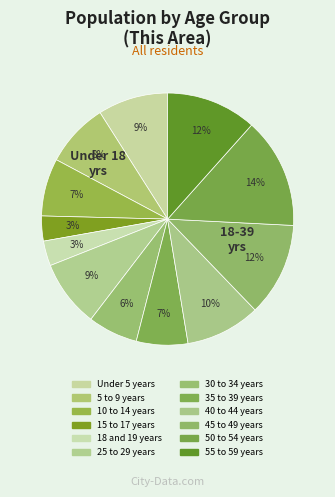

Which category has the biggest portion of the pie?

50 to 54 years